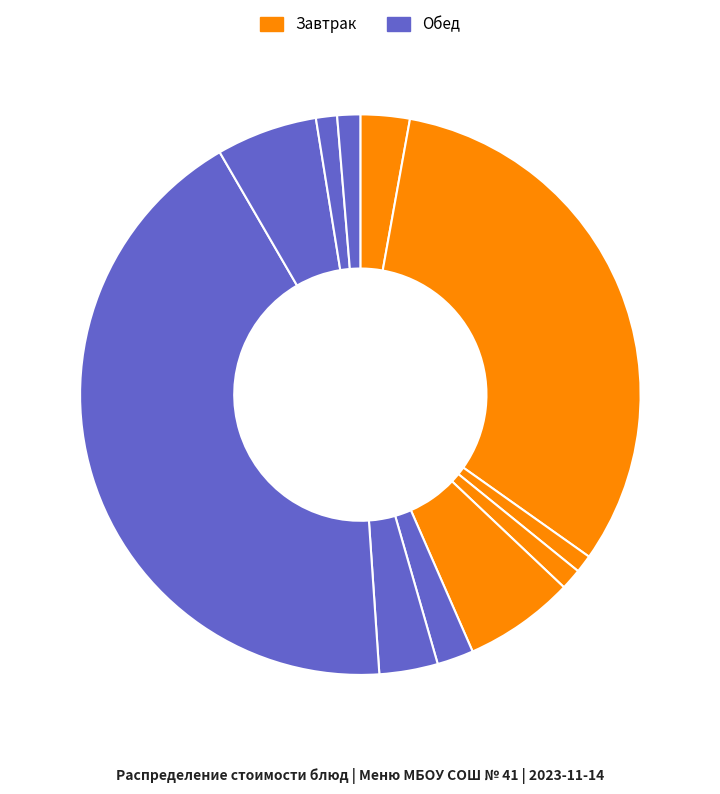

How many segments does this pie chart have?

11